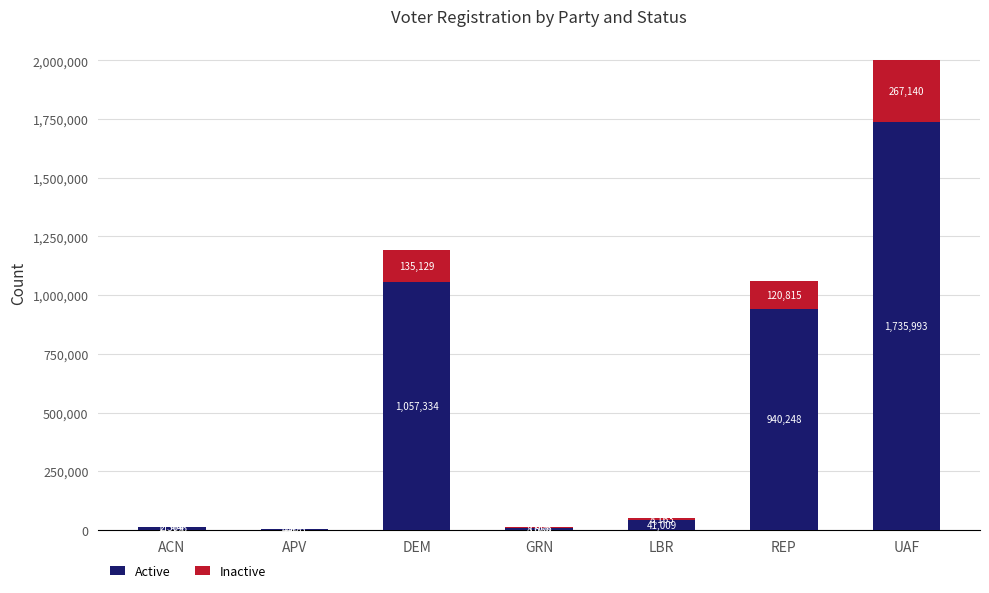

What is the total value across all series at REP?

1061063